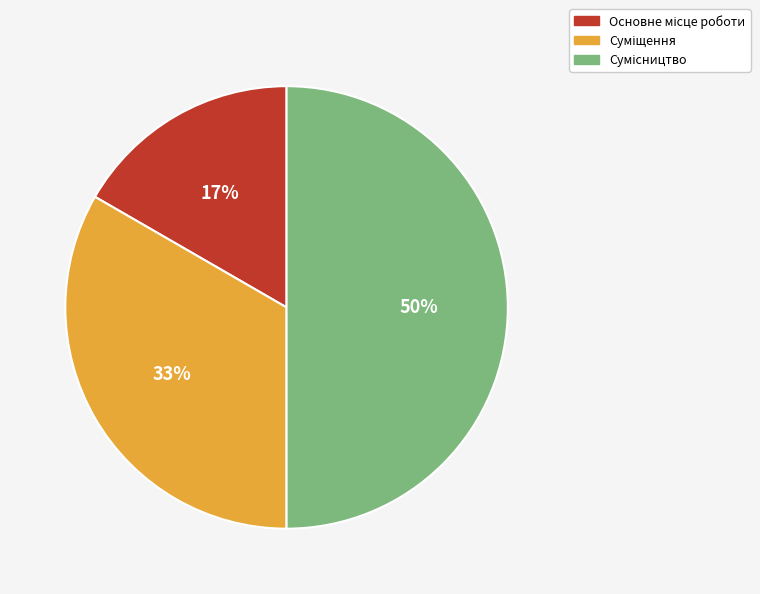

How many segments does this pie chart have?

3